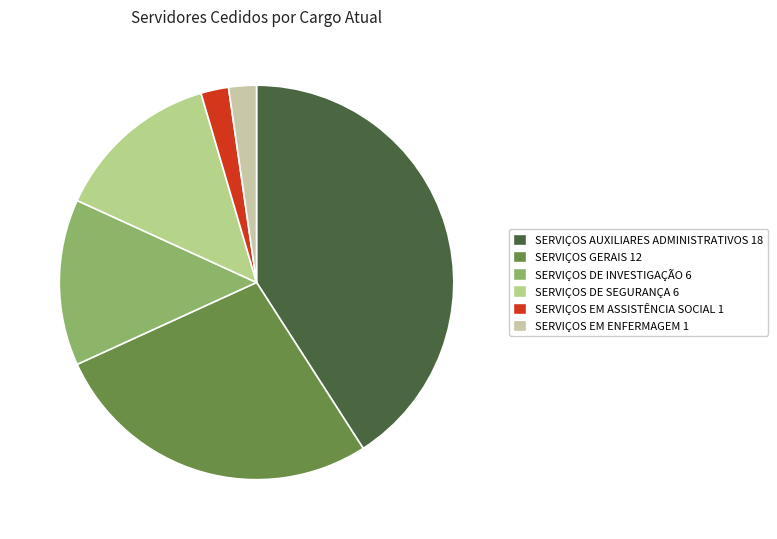

Count the number of slices in the pie.

6